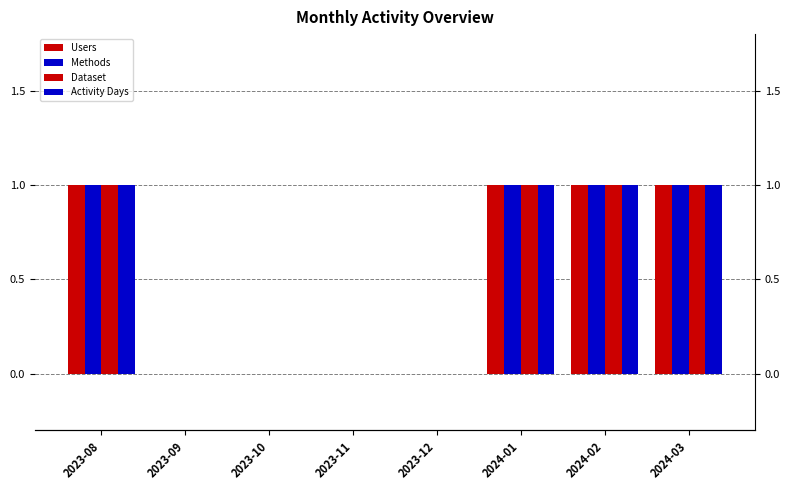

Count the number of data series in this chart.

4